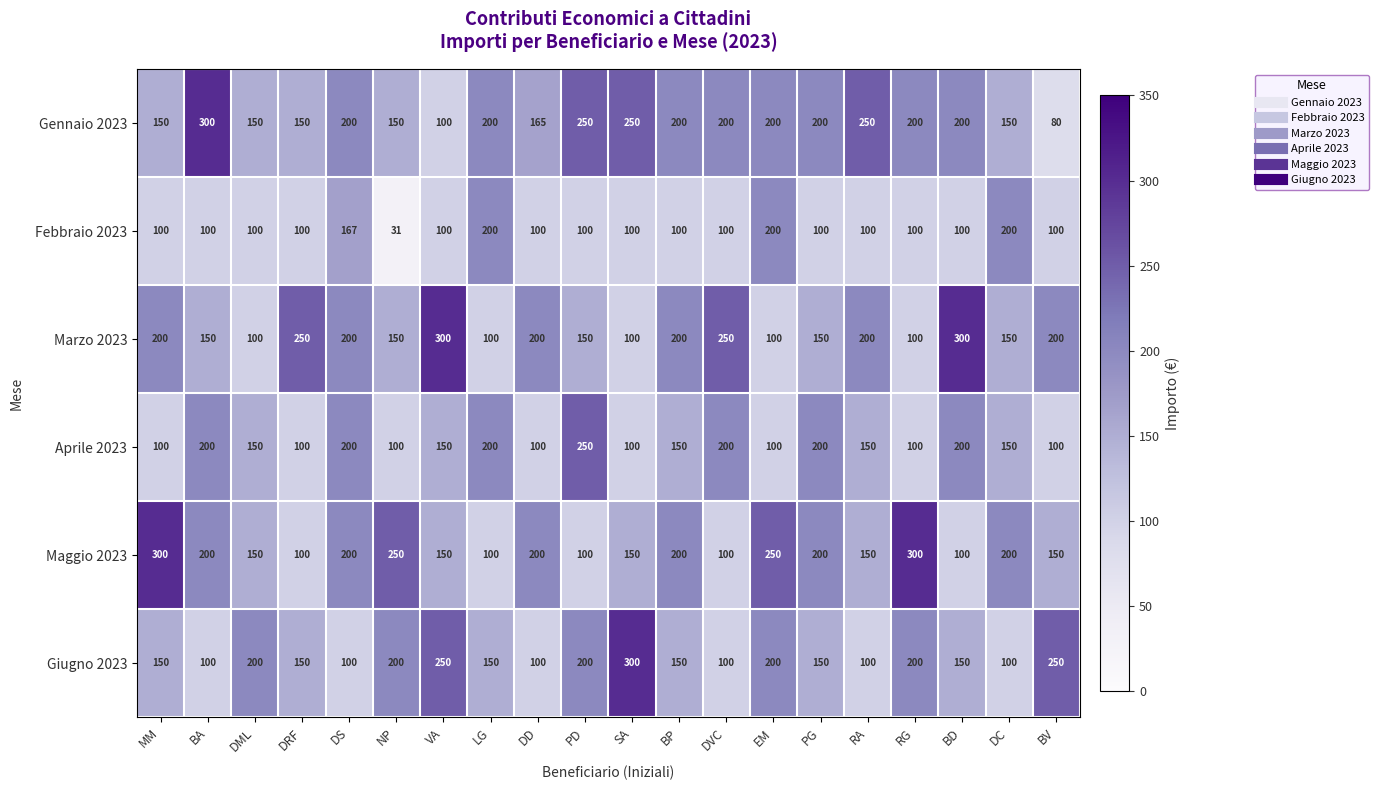

Where does the Maggio 2023 series first go above 200?

MM